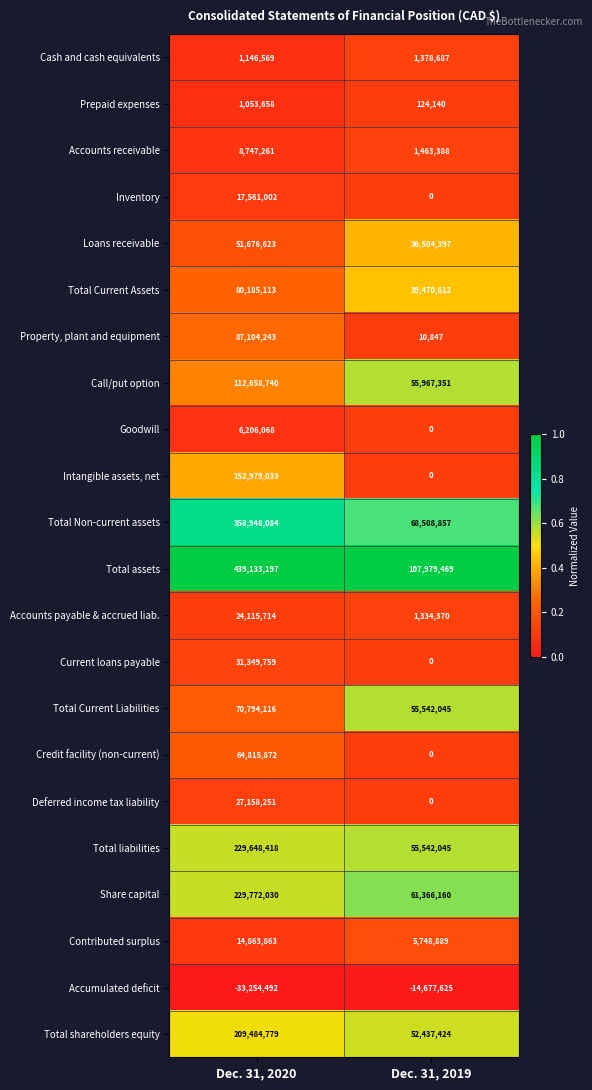

What value does the Current loans payable series have at Dec. 31, 2020, to the nearest 50?

31349750